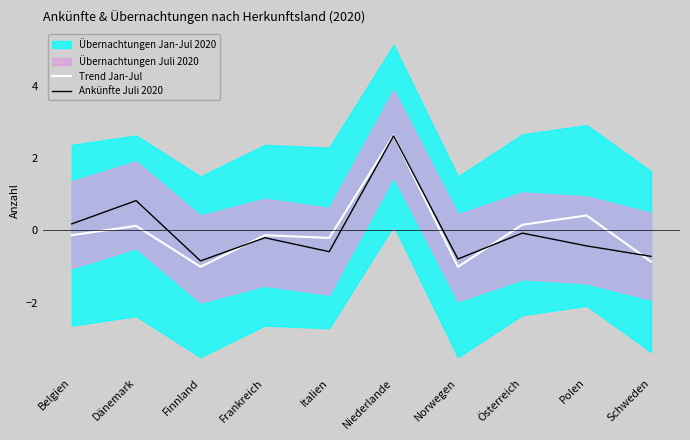

The value of Trend Jan-Jul at Dänemark is 0.1. True or false?

True